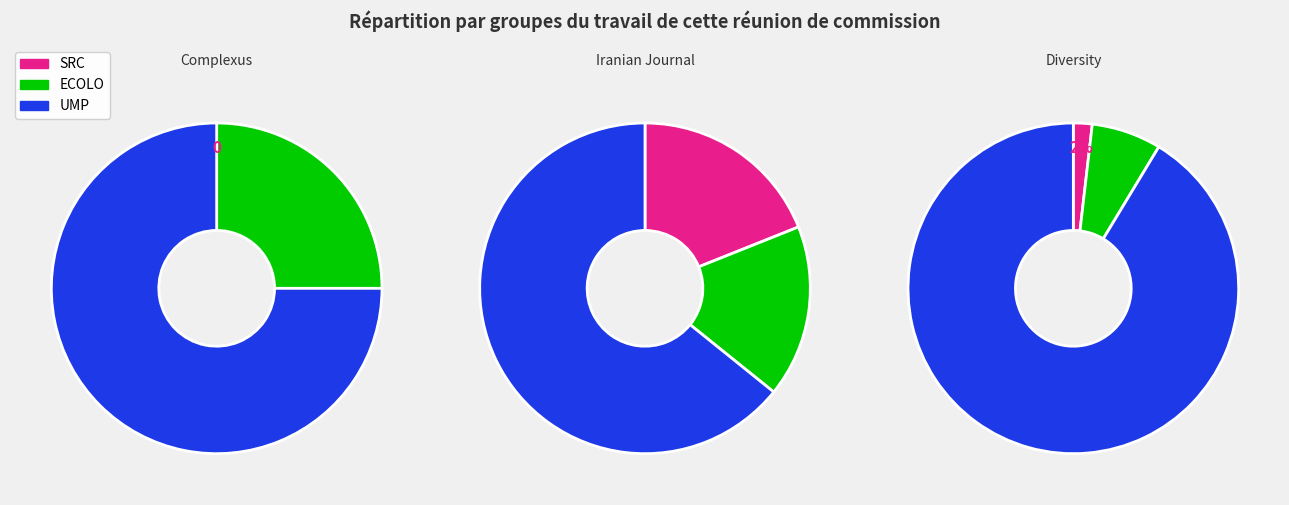

To the nearest percent, what portion does Diversity represent?

28%